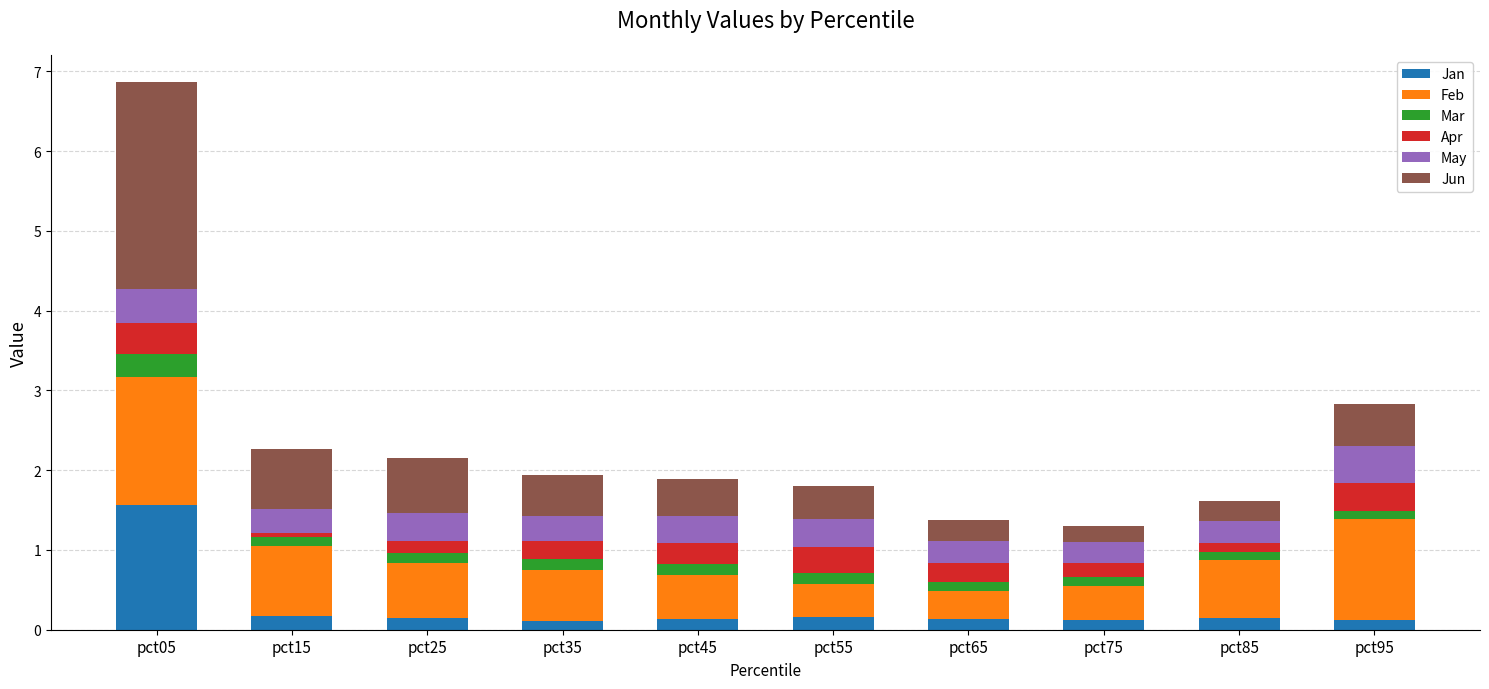

The value of Jan at pct85 is 0.2. True or false?

True